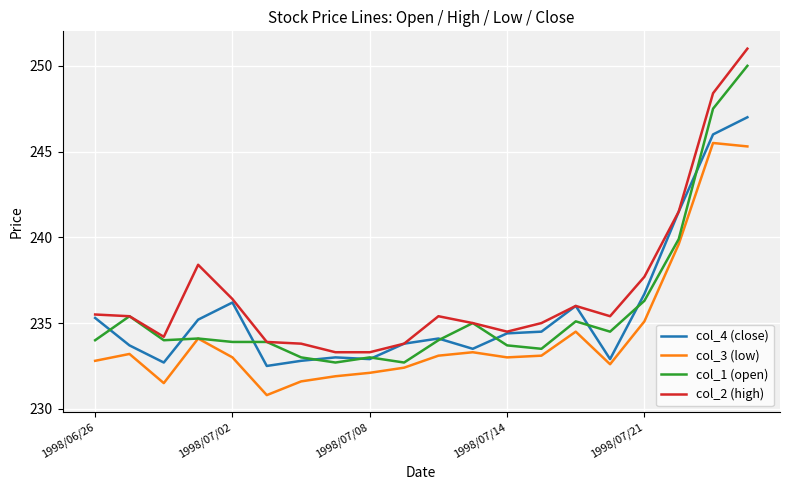

What is the greatest value displayed?

251.0